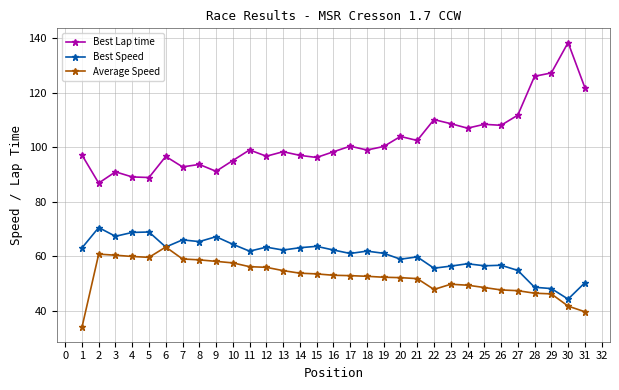

What is the value of the Best Lap time point at the 22nd from the left?

110.2